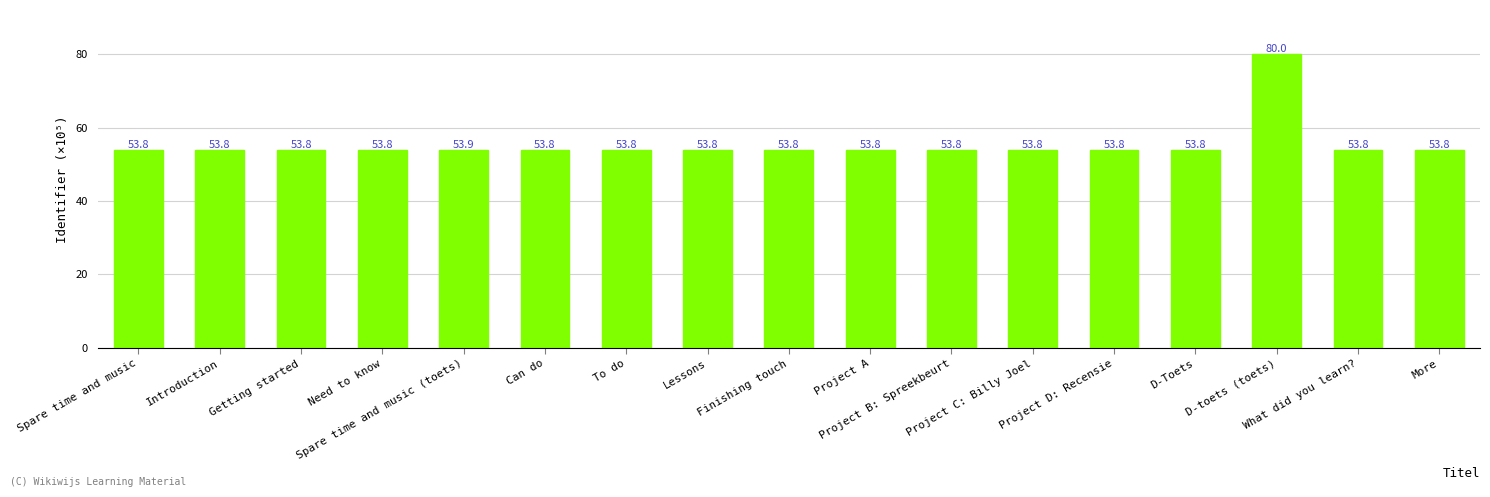

The chart shows a value of 90.1 at To do. True or false?

False